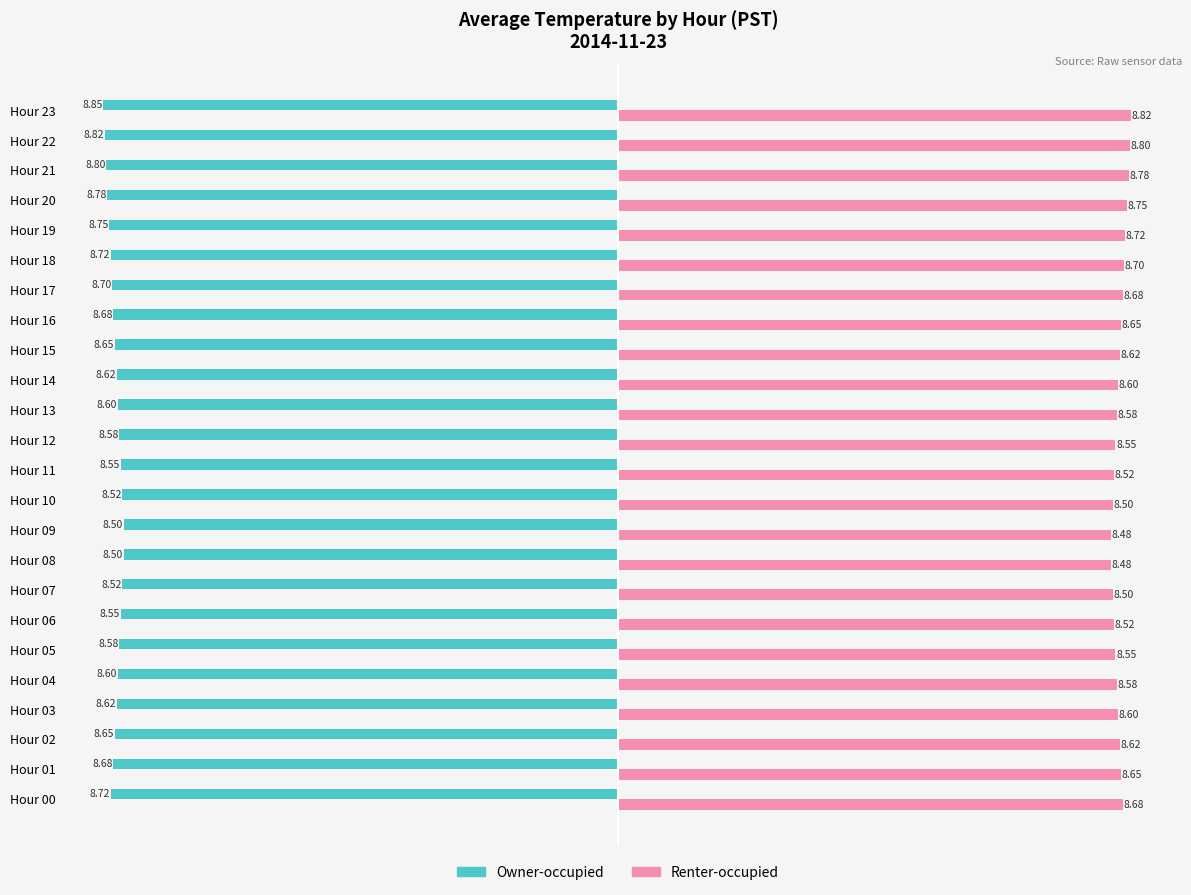

Which series has the largest total across all categories?

Renter-occupied